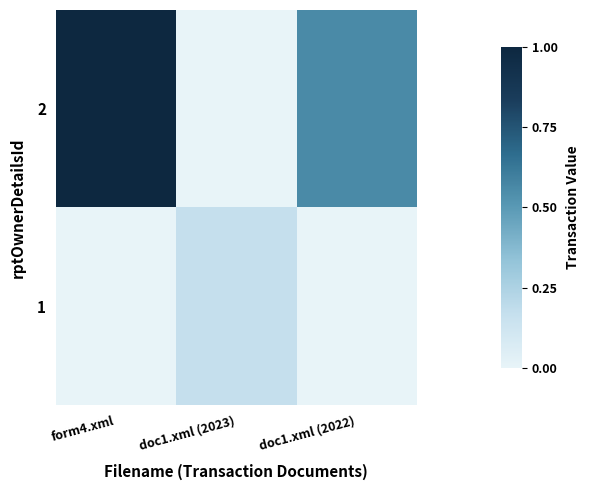

How many categories are shown in the chart?

3